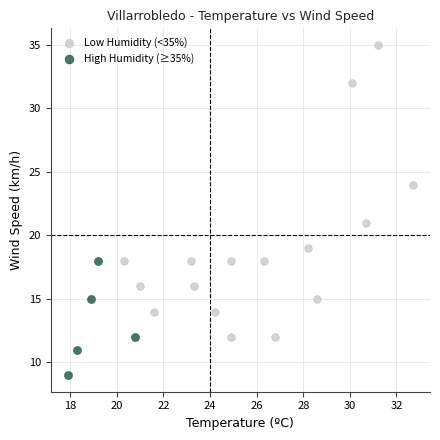

Which series has the widest spread of Y values?

Low Humidity (<35%)